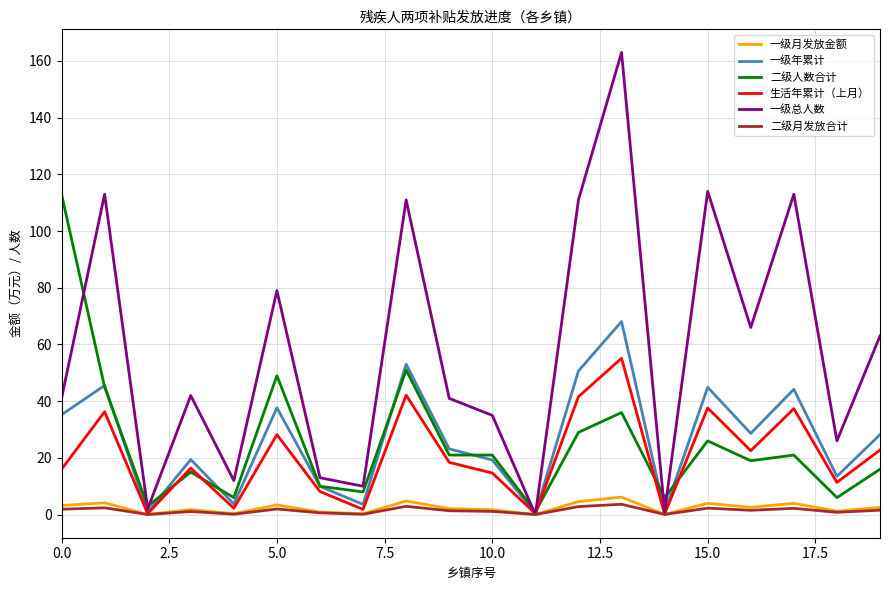

Which series has the largest total across all categories?

一级总人数